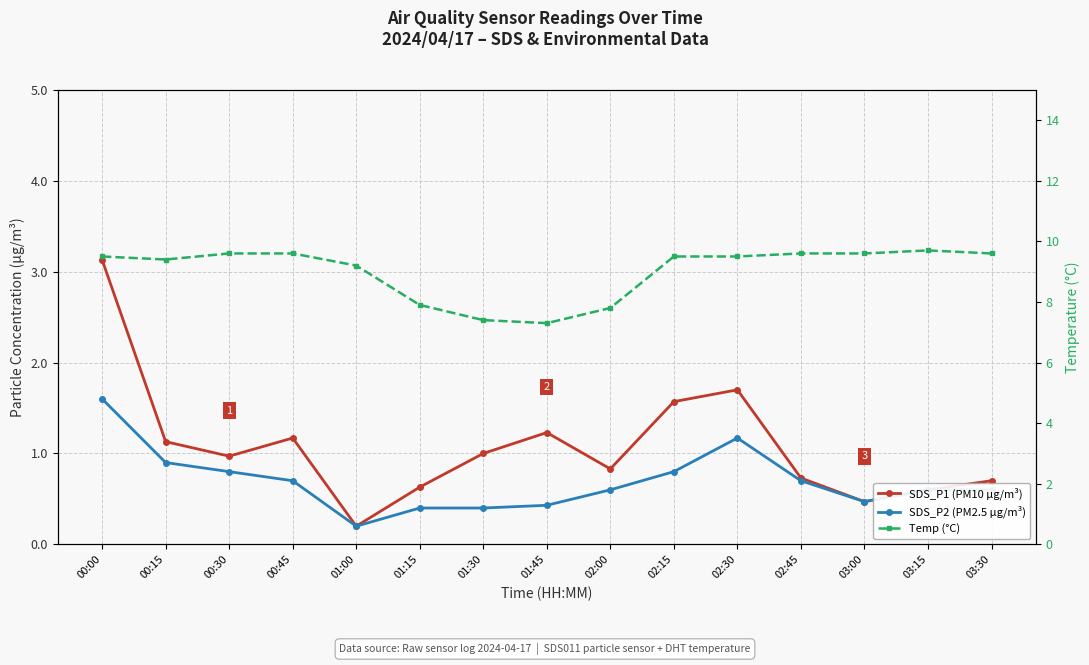

Reading left to right, extract all data points from this chart.

SDS_P1 (PM10 µg/m³): 00:00=3.1	00:15=1.1	00:30=1.0	00:45=1.2	01:00=0.2	01:15=0.6	01:30=1.0	01:45=1.2	02:00=0.8	02:15=1.6	02:30=1.7	02:45=0.7	03:00=0.5	03:15=0.6	03:30=0.7
SDS_P2 (PM2.5 µg/m³): 00:00=1.6	00:15=0.9	00:30=0.8	00:45=0.7	01:00=0.2	01:15=0.4	01:30=0.4	01:45=0.4	02:00=0.6	02:15=0.8	02:30=1.2	02:45=0.7	03:00=0.5	03:15=0.6	03:30=0.6
Temp (°C): 00:00=9.5	00:15=9.4	00:30=9.6	00:45=9.6	01:00=9.2	01:15=7.9	01:30=7.4	01:45=7.3	02:00=7.8	02:15=9.5	02:30=9.5	02:45=9.6	03:00=9.6	03:15=9.7	03:30=9.6